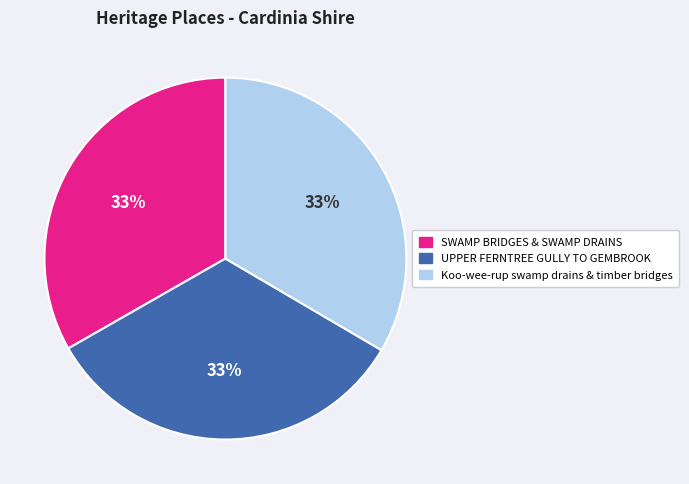

Combined, do SWAMP BRIDGES & SWAMP DRAINS and Koo-wee-rup swamp drains & timber bridges account for over 50%?

Yes